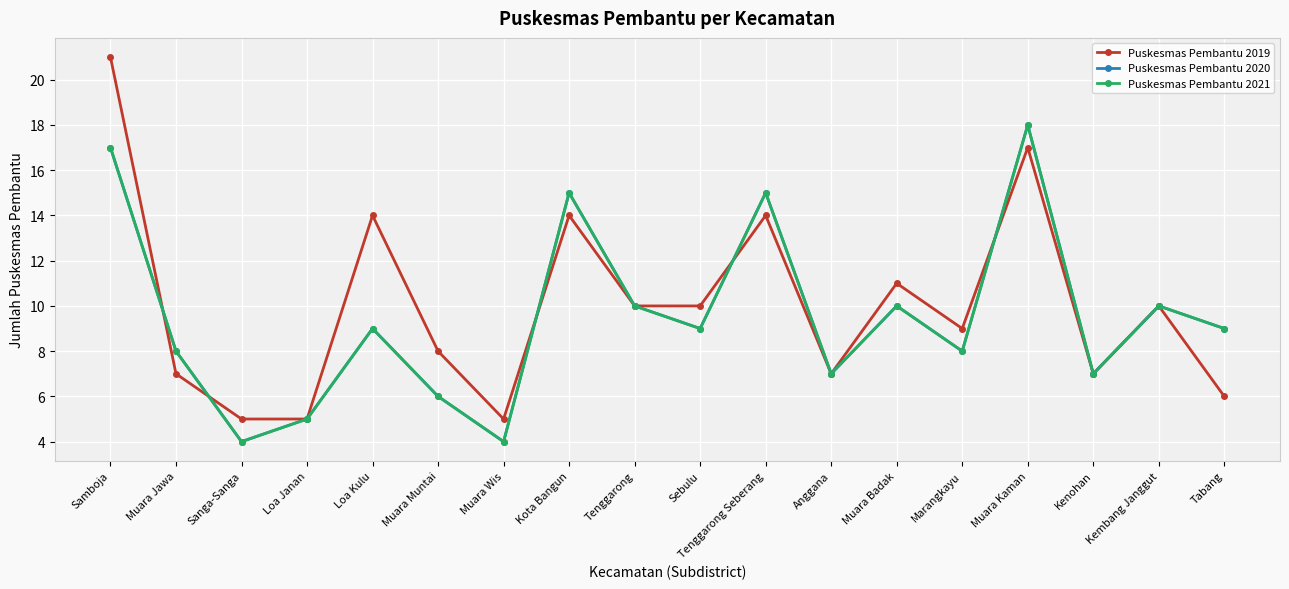

Is this an area chart (filled region under the line)?

No